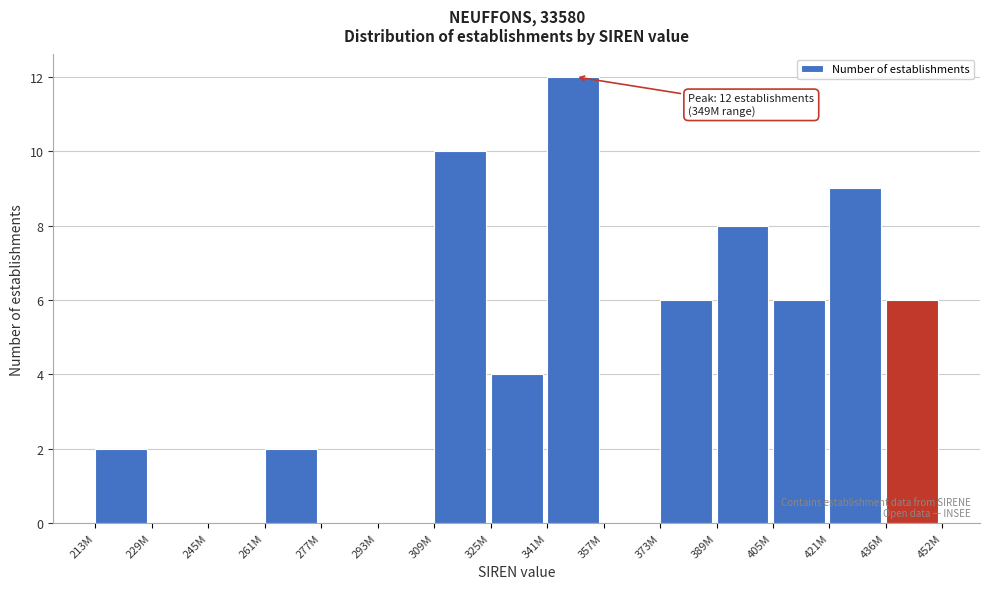

Reading right to left, extract all data points from this chart.

436M=6	421M=9	405M=6	389M=8	373M=6	357M=0	341M=12	325M=4	309M=10	293M=0	277M=0	261M=2	245M=0	229M=0	213M=2